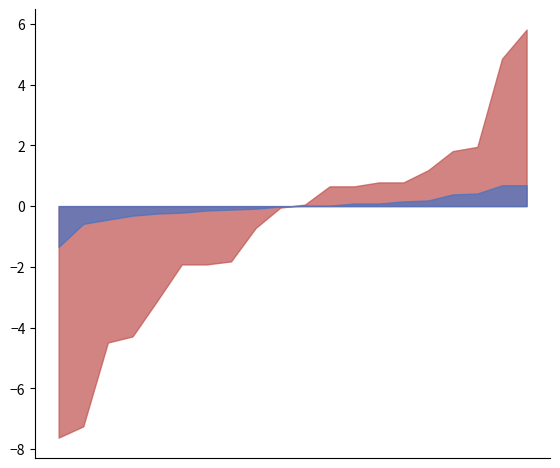

Does the chart have visible grid lines?

No